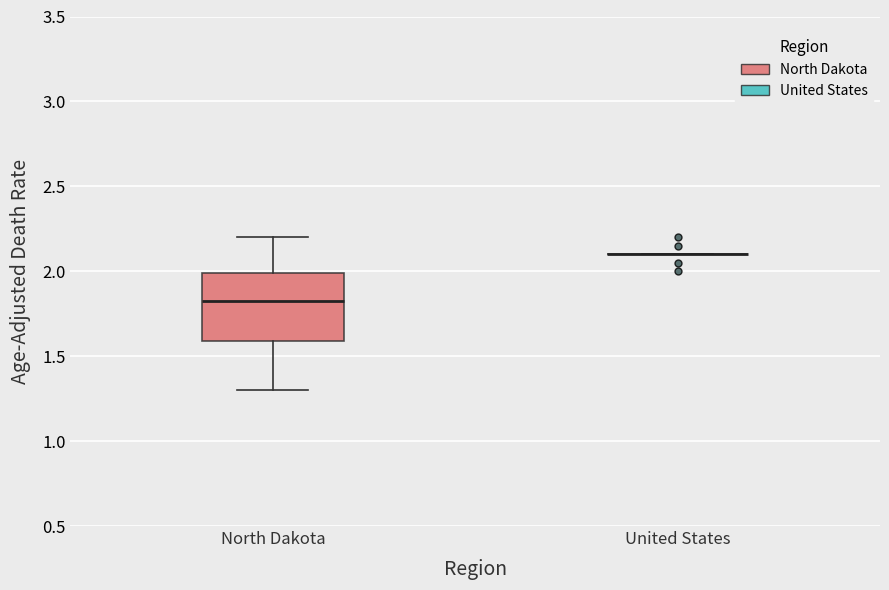

Reading left to right, read every box against the y-axis: the position of its median line, the range the box covers, and the ends of its whiskers. The values are not printed on the chart, so give them approximately, as read against the axis.

North Dakota: median 1.85, box 1.60 to 2.00, whiskers 1.30 to 2.20
United States: box collapsed to a line at 2.10, whiskers 2.10 to 2.10